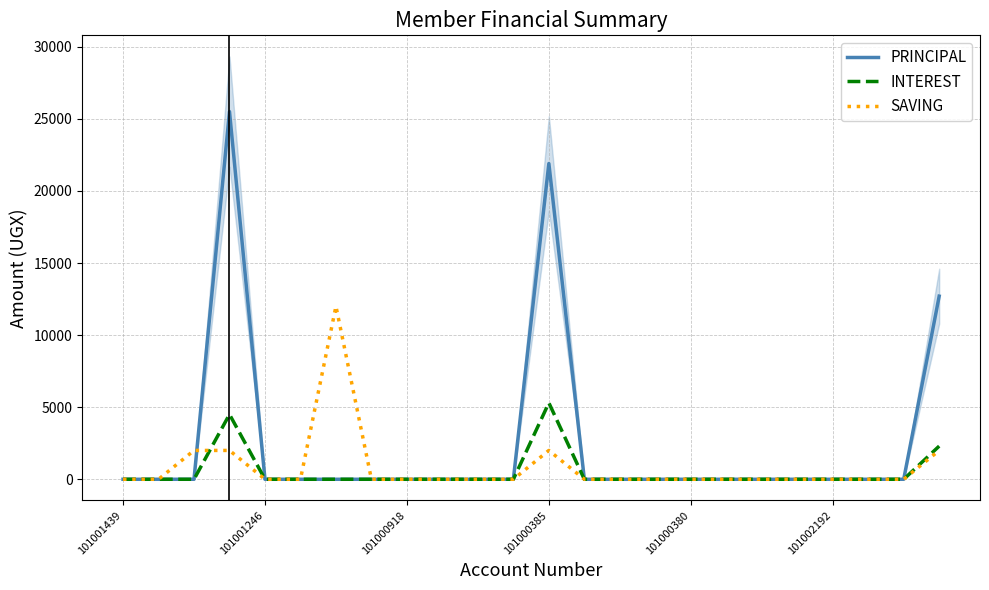

The PRINCIPAL series shows 0 at 101002192. True or false?

True